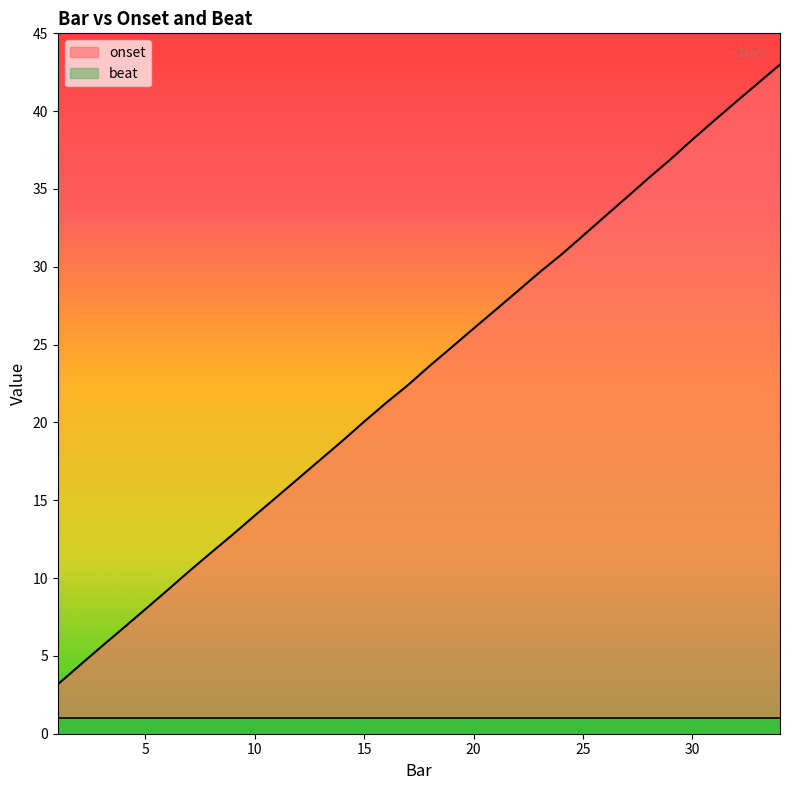

The value at 27 is 34.5. True or false?

True